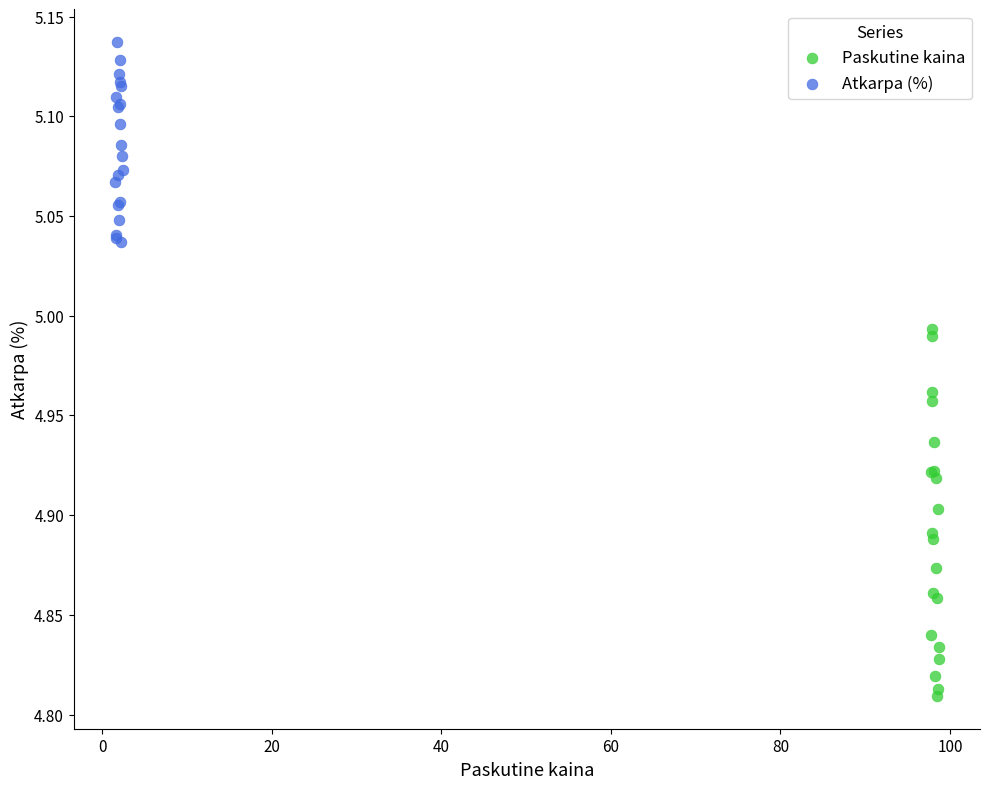

Which series contains the highest Y value?

Atkarpa (%)